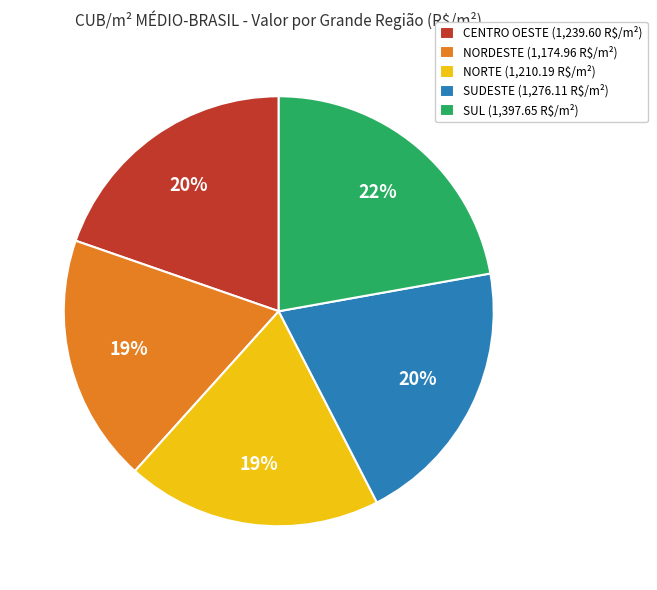

To the nearest percent, what is the average slice percentage?

20%